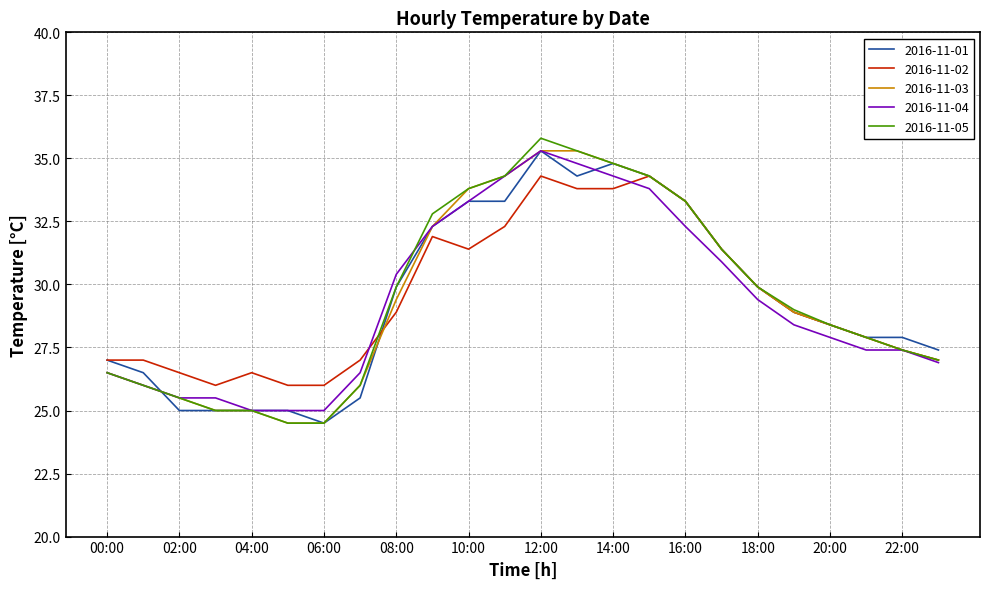

True or false: 2016-11-03 has more than 2 interior local peaks.

False